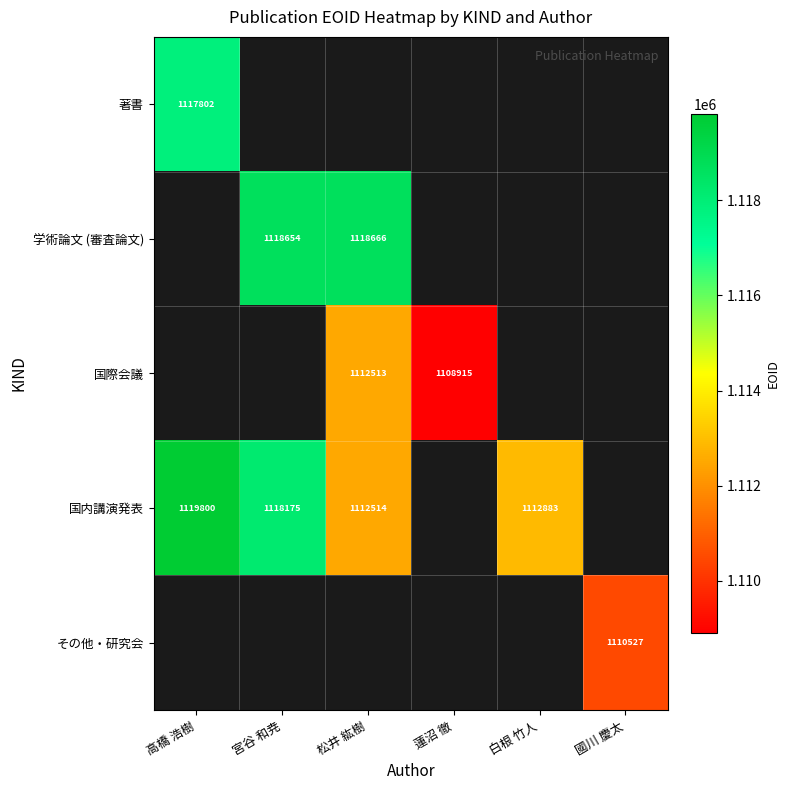

Count the number of data series in this chart.

5